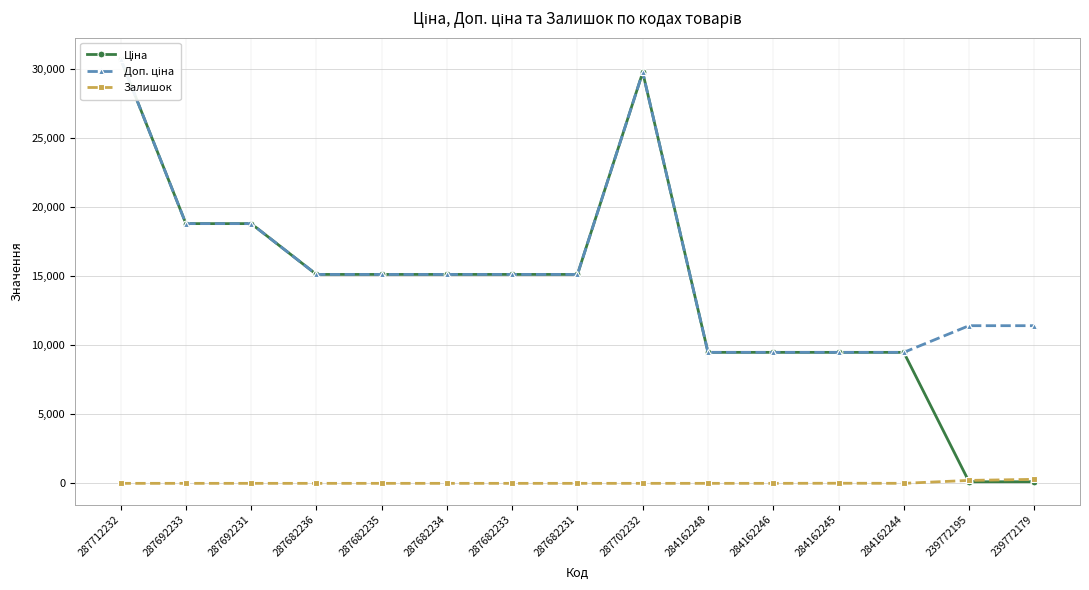

Reading left to right, extract all data points from this chart.

Ціна: 287712232=30717.1	287692233=18796.8	287692231=18796.8	287682236=15120.0	287682235=15120.0	287682234=15120.0	287682233=15120.0	287682231=15120.0	287702232=29747.2	284162248=9480.1	284162246=9480.1	284162245=9480.1	284162244=9480.1	239772195=114.1	239772179=114.1
Доп. ціна: 287712232=30717.1	287692233=18796.8	287692231=18796.8	287682236=15120.0	287682235=15120.0	287682234=15120.0	287682233=15120.0	287682231=15120.0	287702232=29747.2	284162248=9480.1	284162246=9480.1	284162245=9480.1	284162244=9480.1	239772195=11410.0	239772179=11410.0
Залишок: 287712232=0.0	287692233=0.0	287692231=0.0	287682236=0.0	287682235=0.0	287682234=0.0	287682233=0.0	287682231=0.0	287702232=0.0	284162248=0.0	284162246=0.0	284162245=8.0	284162244=2.0	239772195=214.0	239772179=290.0